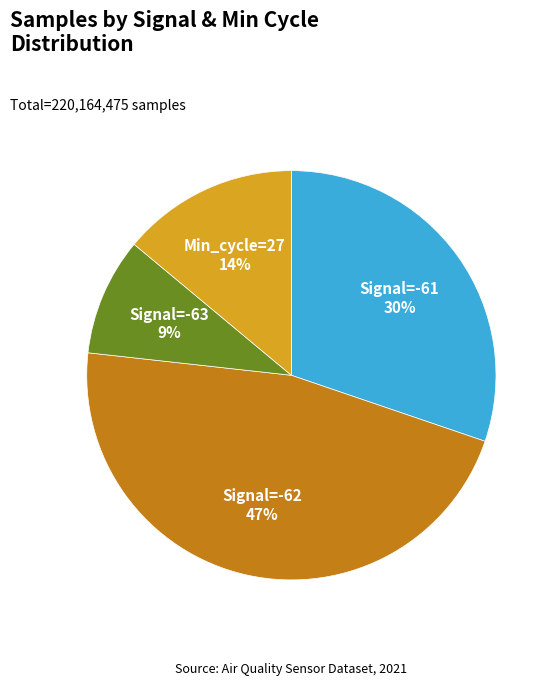

Which slice is the smallest?

Signal=-63